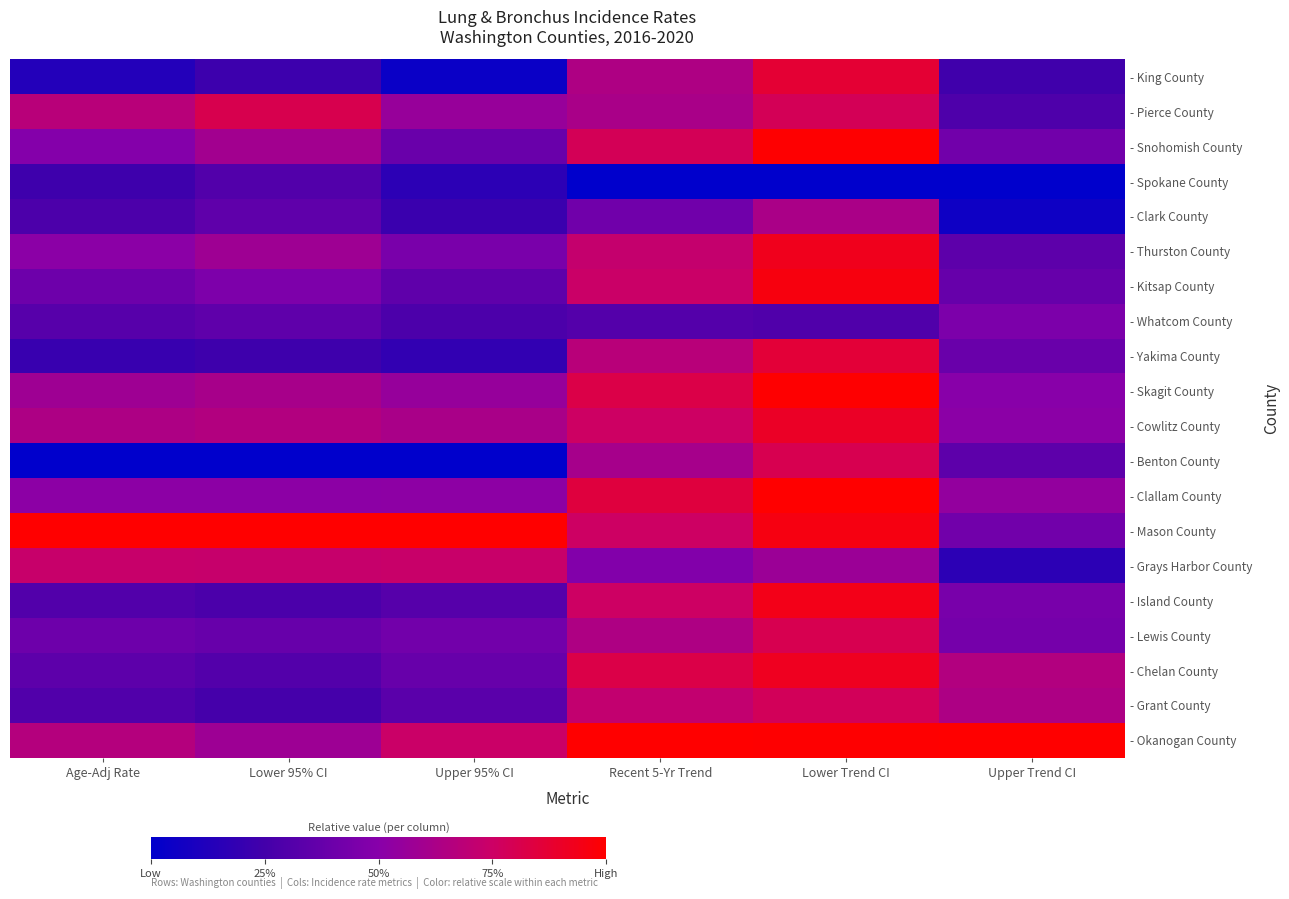

Reading left to right, transcribe all the data shown in this chart.

- King County: Age-Adj Rate=0.1	Lower 95% CI=0.2	Upper 95% CI=0.0	Recent 5-Yr Trend=0.6	Lower Trend CI=0.9	Upper Trend CI=0.2
- Pierce County: Age-Adj Rate=0.7	Lower 95% CI=0.8	Upper 95% CI=0.6	Recent 5-Yr Trend=0.6	Lower Trend CI=0.8	Upper Trend CI=0.3
- Snohomish County: Age-Adj Rate=0.5	Lower 95% CI=0.6	Upper 95% CI=0.4	Recent 5-Yr Trend=0.8	Lower Trend CI=1.0	Upper Trend CI=0.4
- Spokane County: Age-Adj Rate=0.2	Lower 95% CI=0.3	Upper 95% CI=0.2	Recent 5-Yr Trend=0.0	Lower Trend CI=0.0	Upper Trend CI=0.0
- Clark County: Age-Adj Rate=0.3	Lower 95% CI=0.4	Upper 95% CI=0.2	Recent 5-Yr Trend=0.4	Lower Trend CI=0.6	Upper Trend CI=0.1
- Thurston County: Age-Adj Rate=0.5	Lower 95% CI=0.6	Upper 95% CI=0.4	Recent 5-Yr Trend=0.7	Lower Trend CI=0.9	Upper Trend CI=0.3
- Kitsap County: Age-Adj Rate=0.4	Lower 95% CI=0.5	Upper 95% CI=0.4	Recent 5-Yr Trend=0.7	Lower Trend CI=1.0	Upper Trend CI=0.4
- Whatcom County: Age-Adj Rate=0.3	Lower 95% CI=0.4	Upper 95% CI=0.3	Recent 5-Yr Trend=0.3	Lower Trend CI=0.3	Upper Trend CI=0.5
- Yakima County: Age-Adj Rate=0.2	Lower 95% CI=0.2	Upper 95% CI=0.2	Recent 5-Yr Trend=0.7	Lower Trend CI=0.9	Upper Trend CI=0.4
- Skagit County: Age-Adj Rate=0.6	Lower 95% CI=0.6	Upper 95% CI=0.6	Recent 5-Yr Trend=0.8	Lower Trend CI=1.0	Upper Trend CI=0.5
- Cowlitz County: Age-Adj Rate=0.6	Lower 95% CI=0.7	Upper 95% CI=0.6	Recent 5-Yr Trend=0.8	Lower Trend CI=0.9	Upper Trend CI=0.5
- Benton County: Age-Adj Rate=0.0	Lower 95% CI=0.0	Upper 95% CI=0.0	Recent 5-Yr Trend=0.6	Lower Trend CI=0.8	Upper Trend CI=0.3
- Clallam County: Age-Adj Rate=0.5	Lower 95% CI=0.5	Upper 95% CI=0.5	Recent 5-Yr Trend=0.8	Lower Trend CI=1.0	Upper Trend CI=0.5
- Mason County: Age-Adj Rate=1.0	Lower 95% CI=1.0	Upper 95% CI=1.0	Recent 5-Yr Trend=0.8	Lower Trend CI=1.0	Upper Trend CI=0.4
- Grays Harbor County: Age-Adj Rate=0.7	Lower 95% CI=0.7	Upper 95% CI=0.7	Recent 5-Yr Trend=0.5	Lower Trend CI=0.6	Upper Trend CI=0.2
- Island County: Age-Adj Rate=0.3	Lower 95% CI=0.3	Upper 95% CI=0.3	Recent 5-Yr Trend=0.8	Lower Trend CI=0.9	Upper Trend CI=0.4
- Lewis County: Age-Adj Rate=0.4	Lower 95% CI=0.4	Upper 95% CI=0.4	Recent 5-Yr Trend=0.6	Lower Trend CI=0.8	Upper Trend CI=0.4
- Chelan County: Age-Adj Rate=0.3	Lower 95% CI=0.3	Upper 95% CI=0.4	Recent 5-Yr Trend=0.8	Lower Trend CI=0.9	Upper Trend CI=0.7
- Grant County: Age-Adj Rate=0.3	Lower 95% CI=0.3	Upper 95% CI=0.3	Recent 5-Yr Trend=0.7	Lower Trend CI=0.8	Upper Trend CI=0.6
- Okanogan County: Age-Adj Rate=0.7	Lower 95% CI=0.6	Upper 95% CI=0.7	Recent 5-Yr Trend=1.0	Lower Trend CI=1.0	Upper Trend CI=1.0